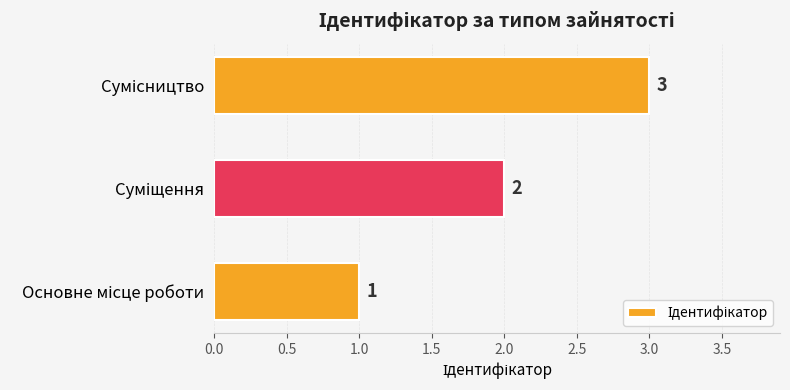

How many values are between 1 and 3?

3